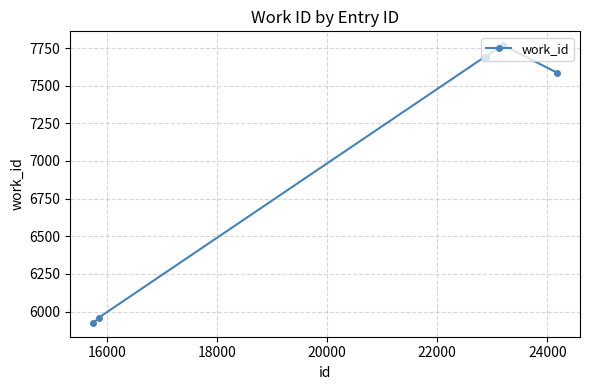

What is the difference between the second highest and second lowest values?

1734